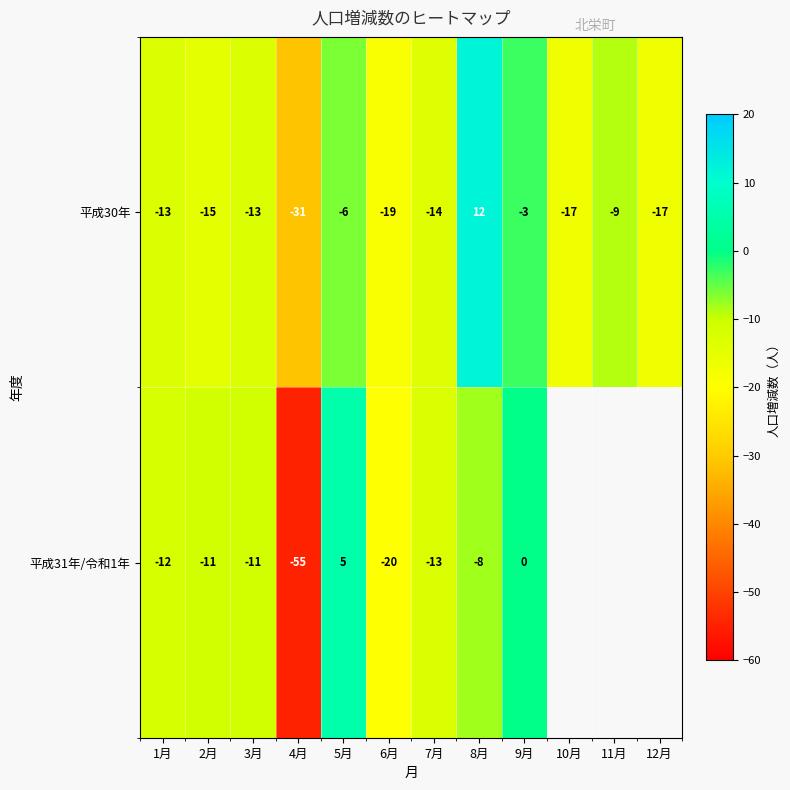

The value of 平成31年/令和1年 at 2月 is -4. True or false?

False